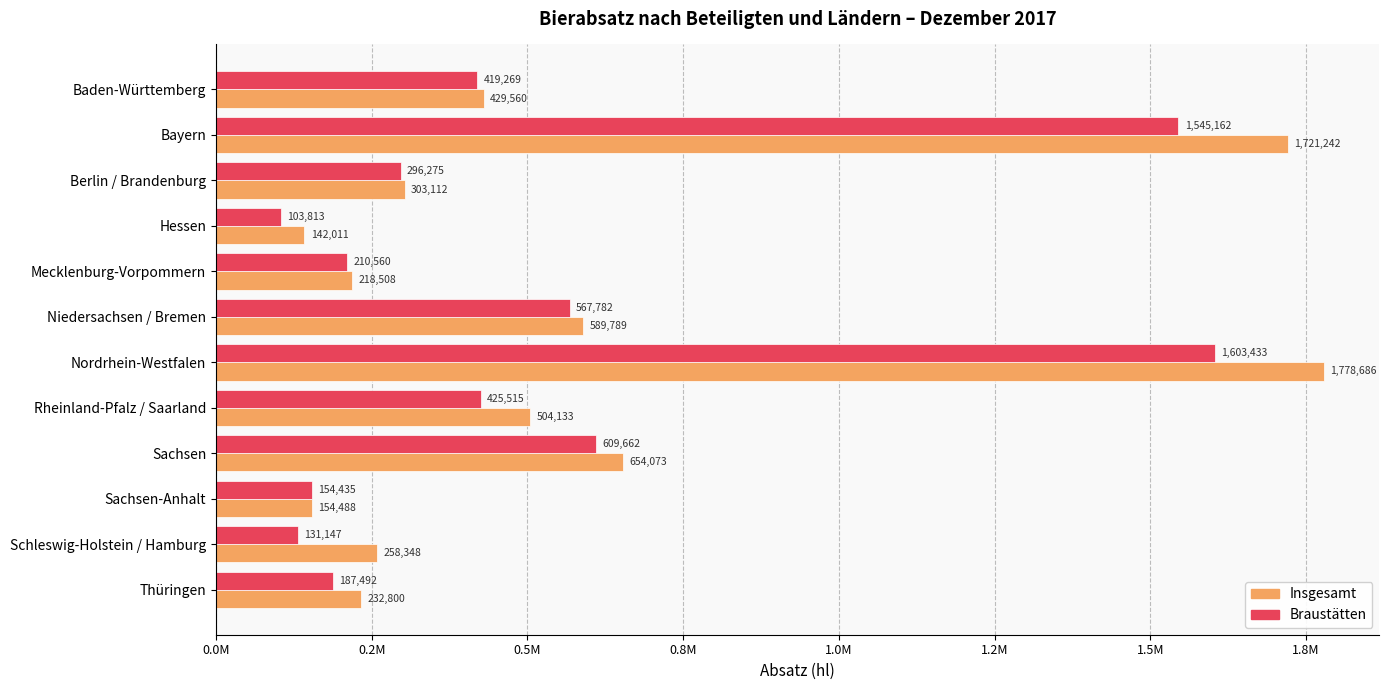

Reading left to right, what are all the values shown in this chart?

Insgesamt: 429560.3	1721242.4	303112.1	142010.7	218507.9	589789.0	1778686.0	504132.9	654073.0	154487.6	258348.0	232800.0
Braustätten: 419269.0	1545161.9	296274.8	103813.0	210559.9	567782.4	1603433.4	425515.1	609662.2	154434.9	131146.8	187492.0